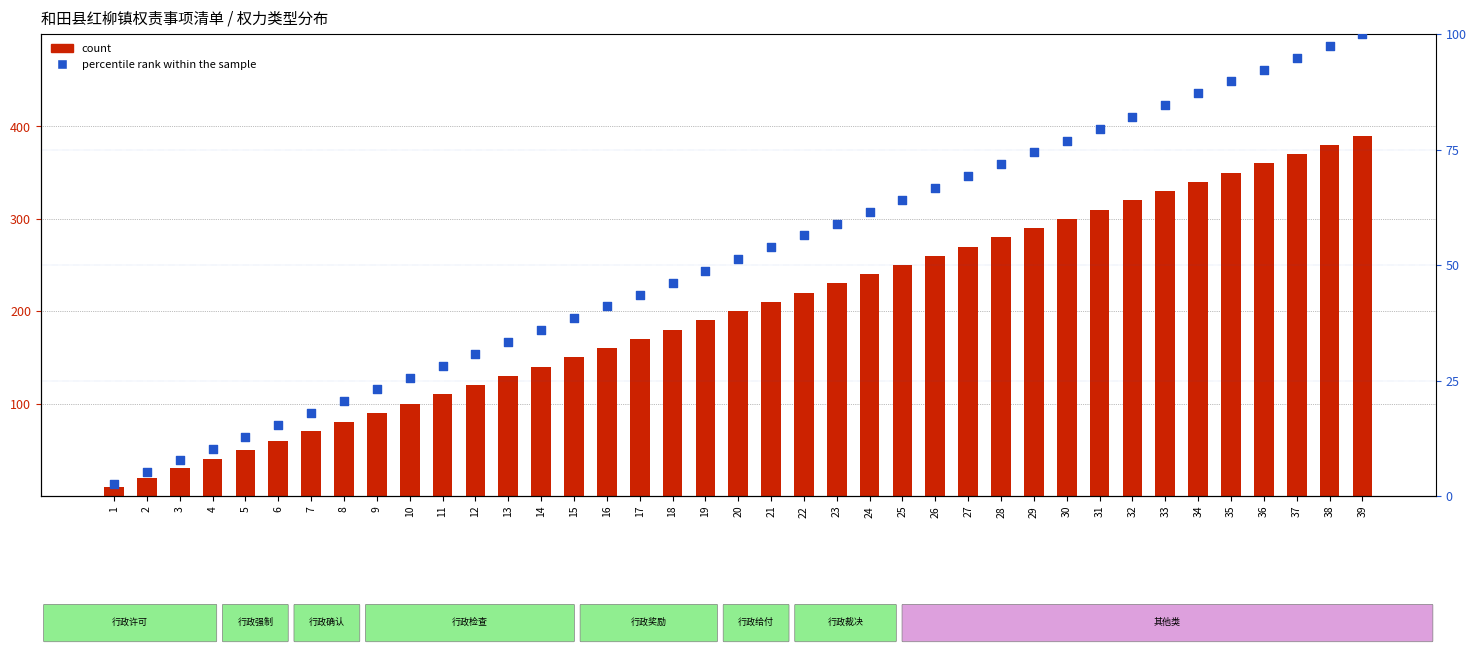

Which series reaches the minimum Y coordinate?

percentile rank within the sample